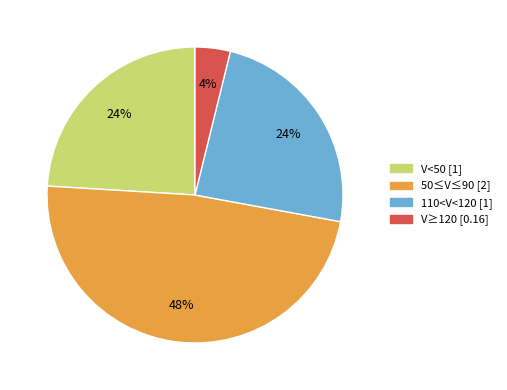

To the nearest percent, what percentage of the pie is V≥120?

4%